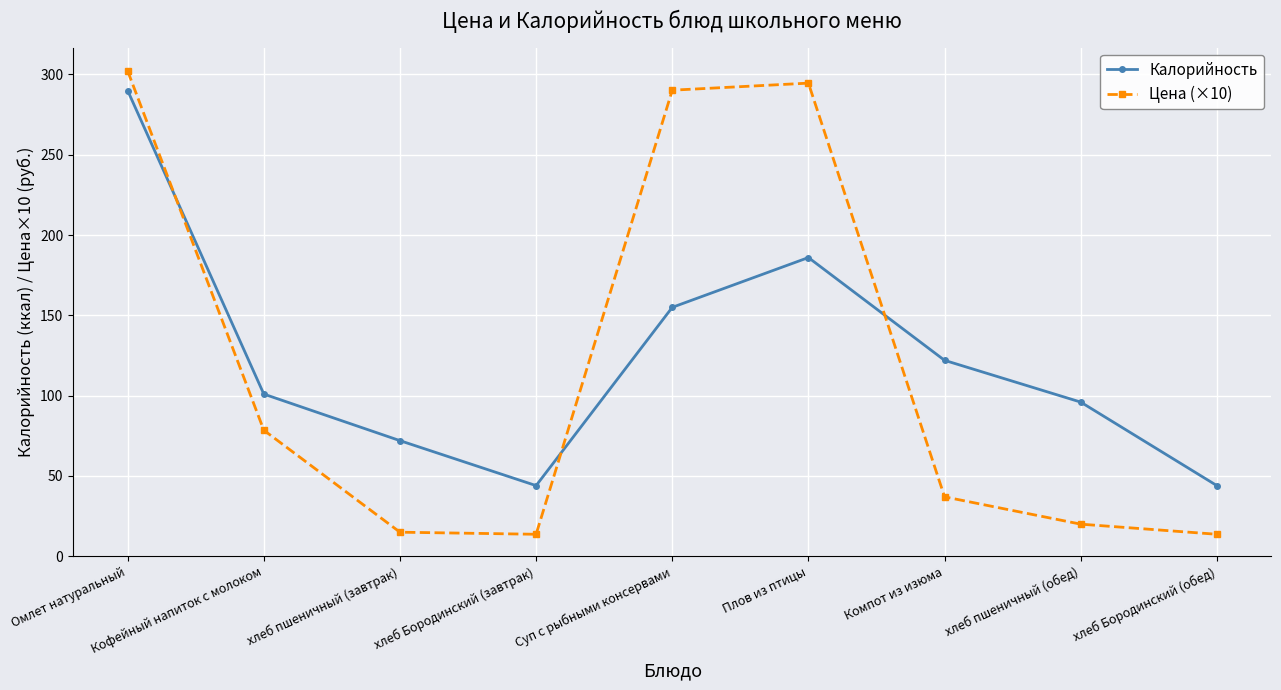

Reading left to right, list all the values displayed in this chart.

Калорийность: 290.0	101.0	72.0	44.0	155.0	186.0	122.0	96.0	44.0
Цена (×10): 302.2	78.5	15.0	13.7	290.2	294.6	37.0	20.0	13.7